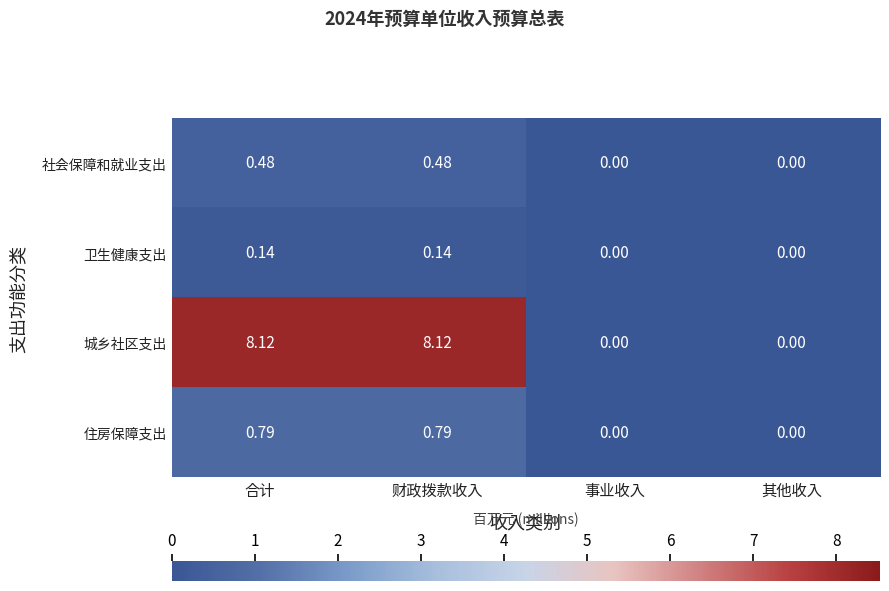

Rank the series by their maximum value, from lowest to highest.

卫生健康支出, 社会保障和就业支出, 住房保障支出, 城乡社区支出